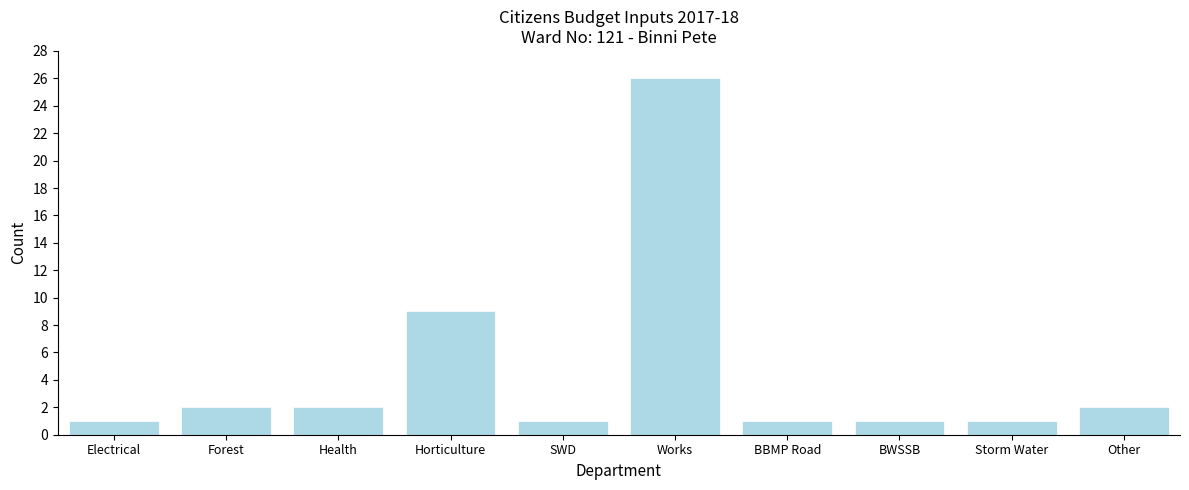

Reading left to right, transcribe all the data shown in this chart.

1	2	2	9	1	26	1	1	1	2